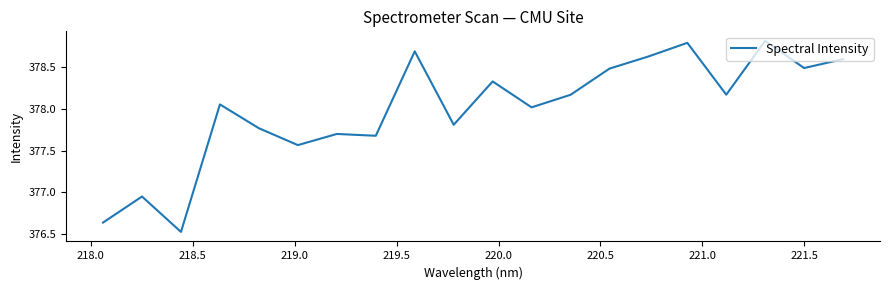

What is the maximum value shown in the chart?

378.8